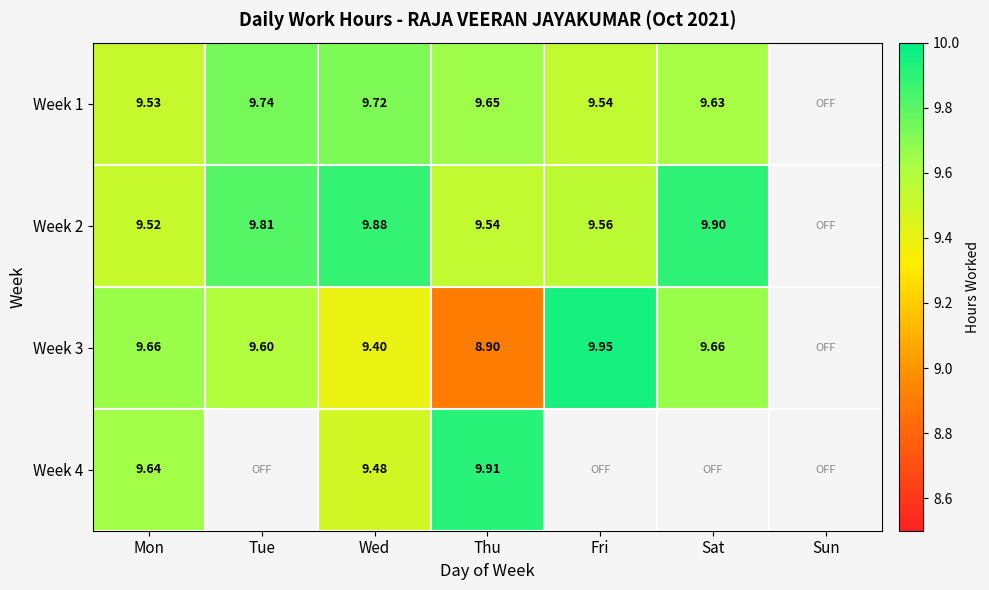

The Week 3 series shows 13.8 at Thu. True or false?

False